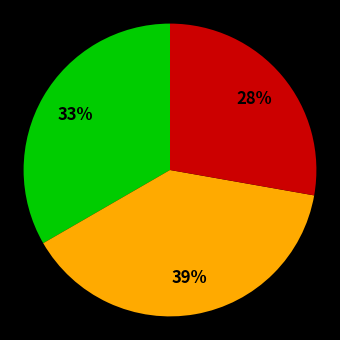

Is there a majority slice in this chart?

No